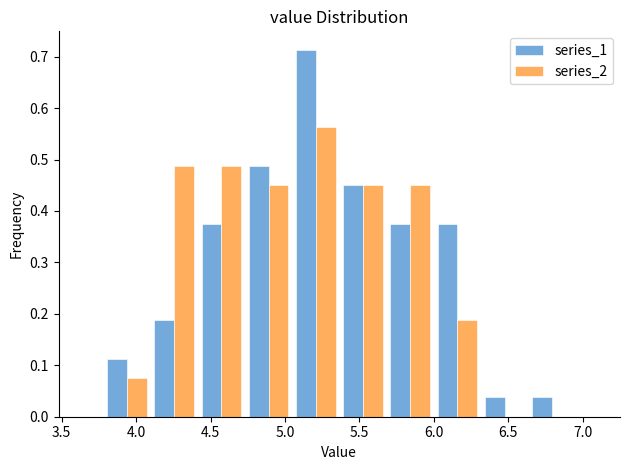

What is the height of the series_1 bar covering 3.80 to 4.10 on the x-axis? Neither the bar edges nor the heights are printed on the chart, so give them approximately, as read against the axes.

0.11